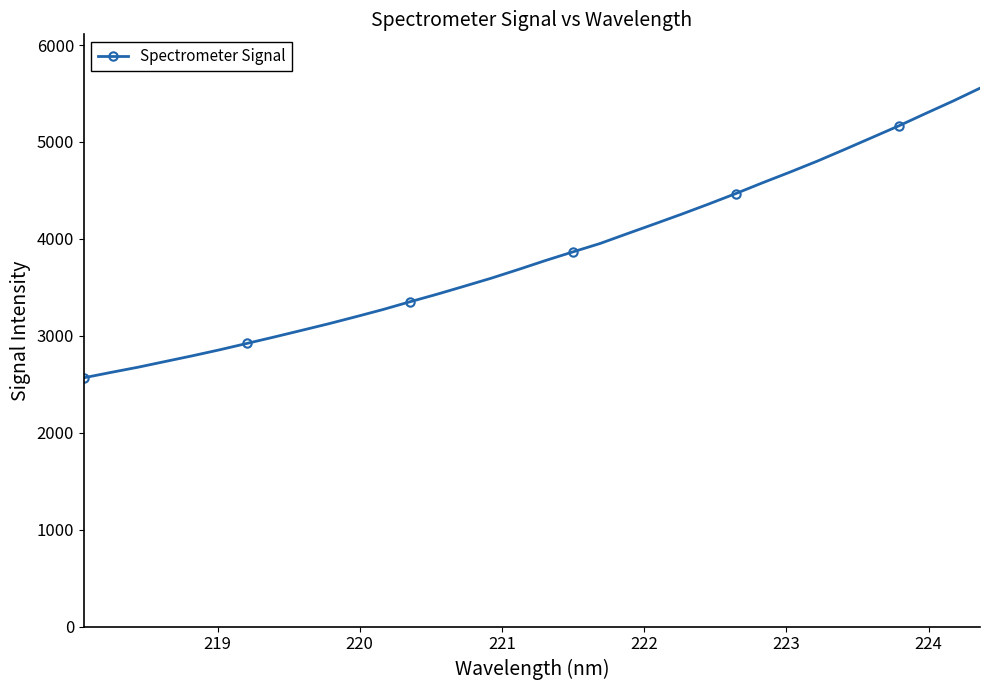

What is the sum of all values?

130736.7